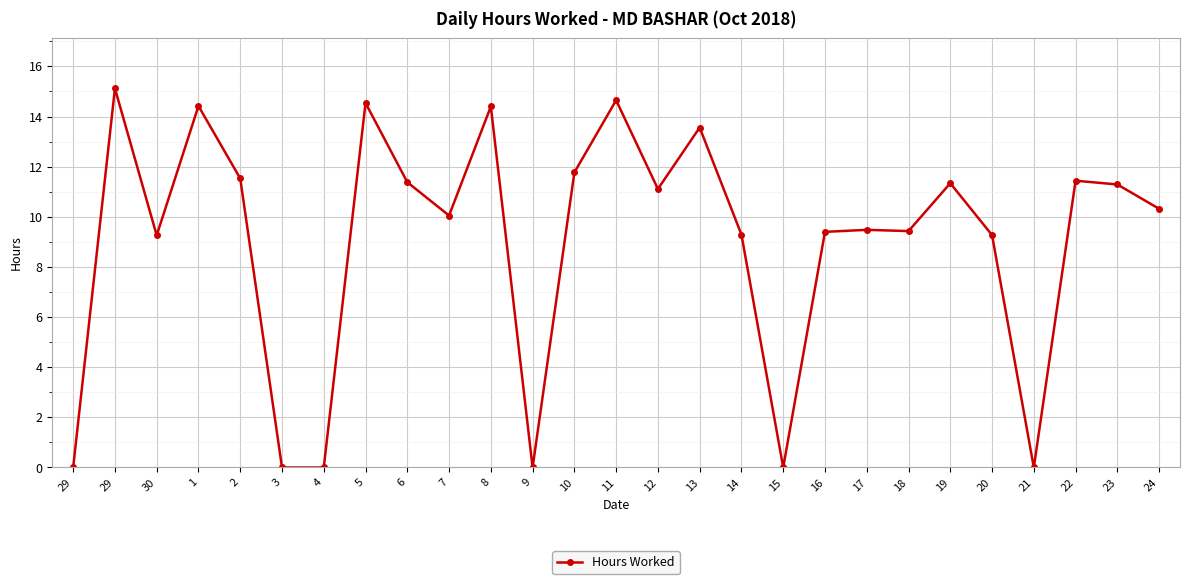

Between 8 and 10, which is larger?

8